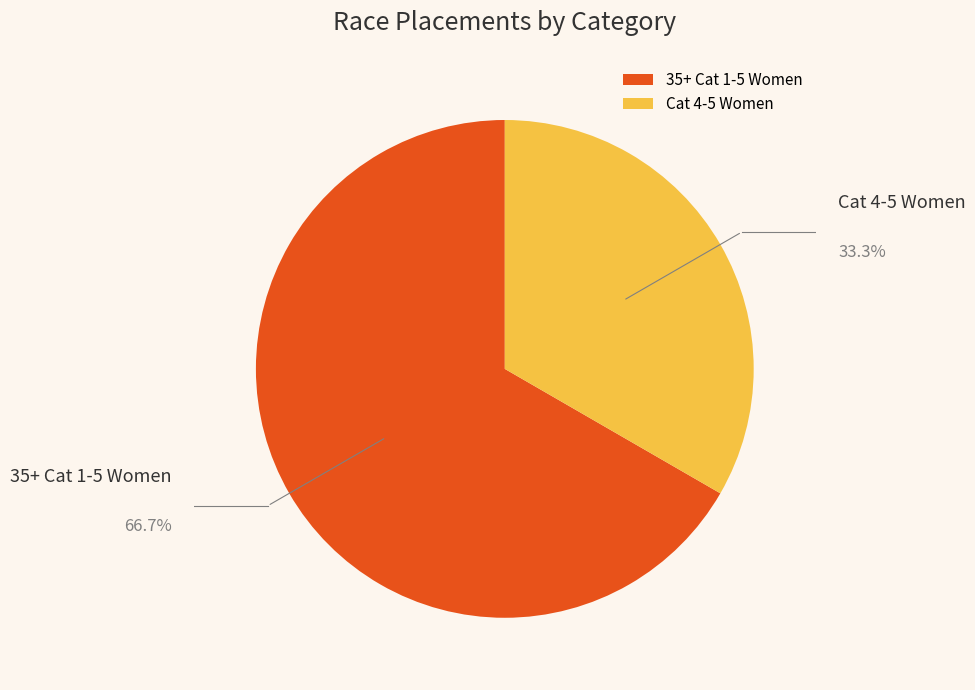

Which has a higher value, 35+ Cat 1-5 Women or Cat 4-5 Women?

35+ Cat 1-5 Women